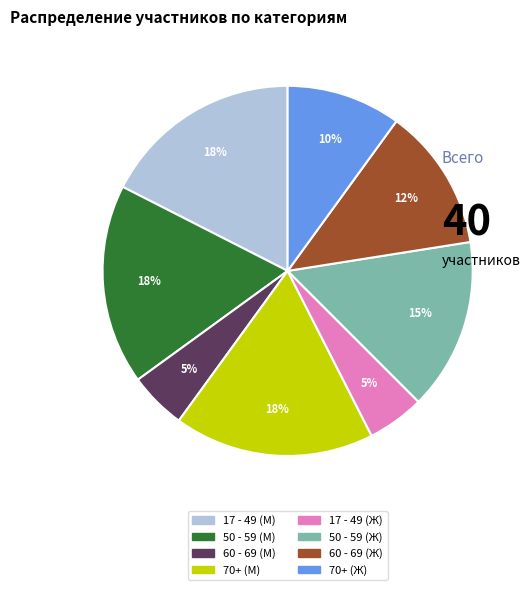

Is there any slice that represents more than half of the pie?

No